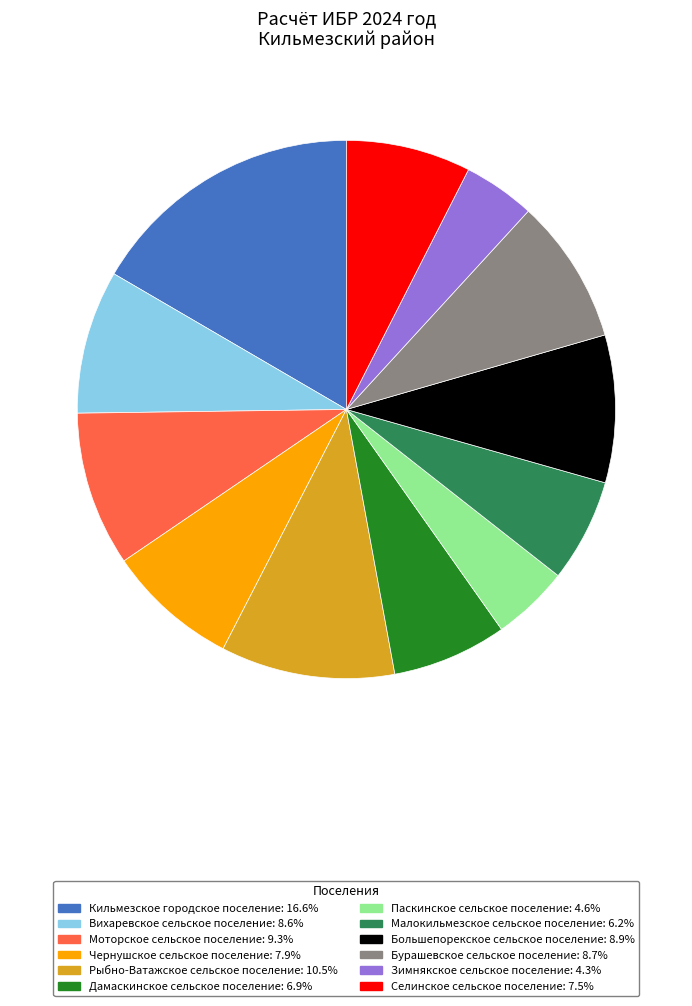

Approximately how many times larger is the value at Кильмезское городское поселение compared to Чернушское сельское поселение?

2.1